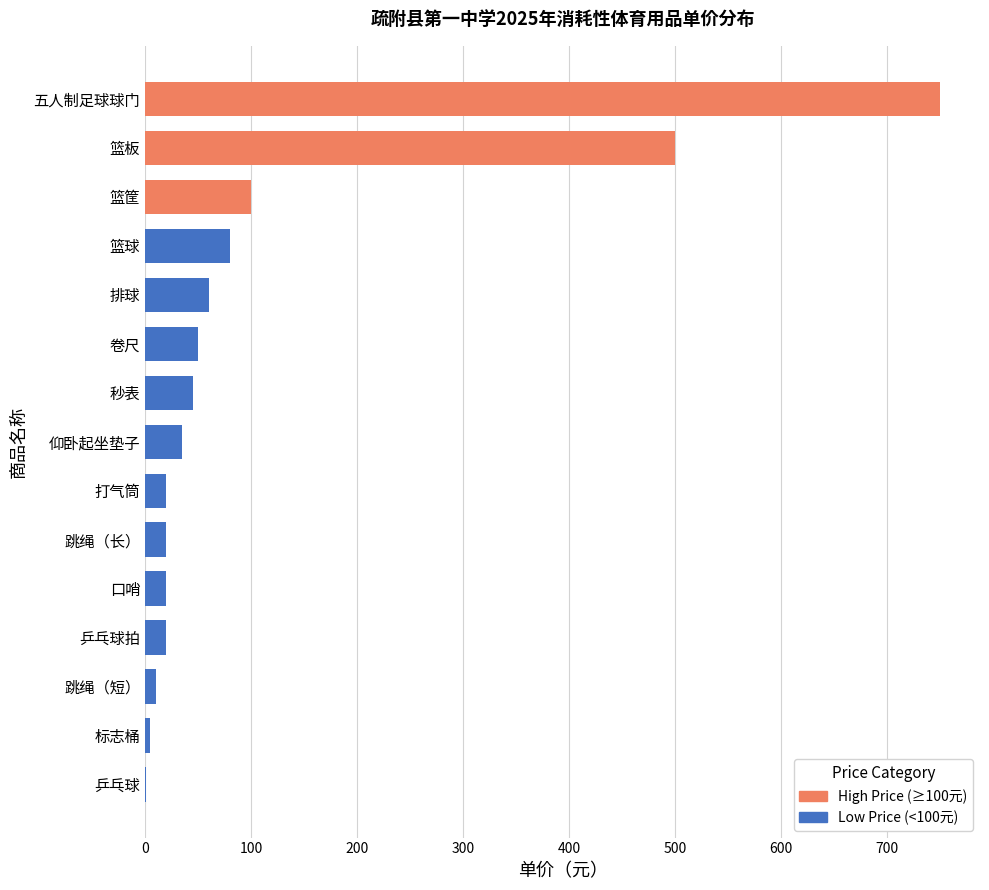

At which label is the value closest to 375?

篮板